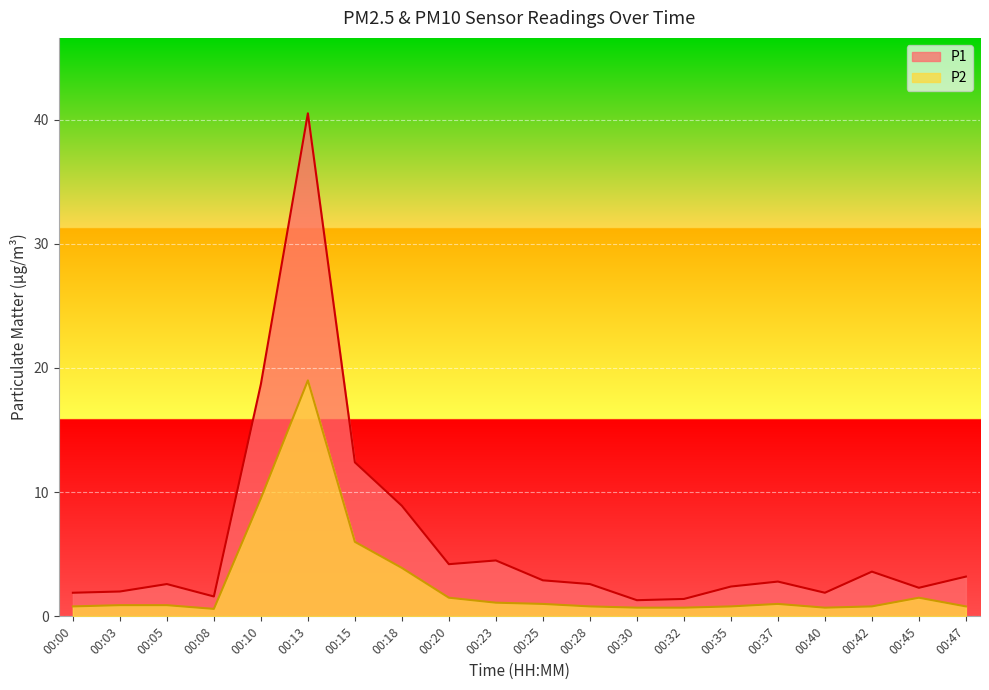

Is it true that P2 equals 1.5 at 00:20?

True